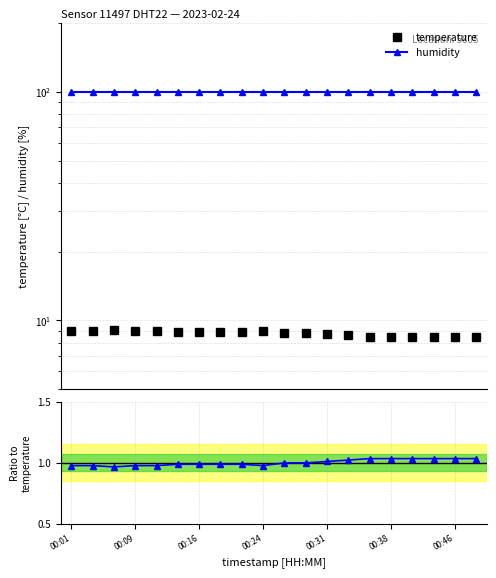

What is the value of the ratio (humidity/temperature norm) point at the 7th from the left?

1.0